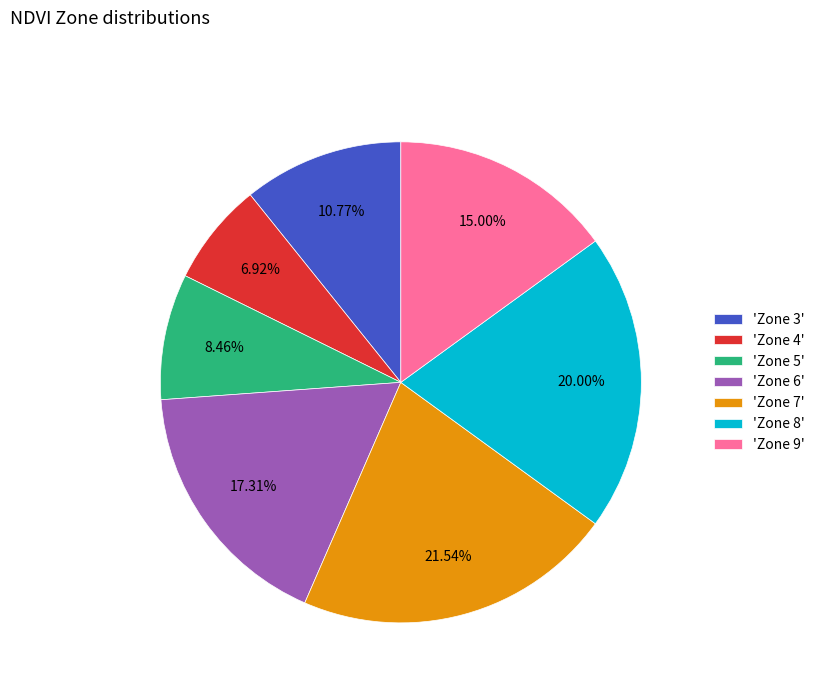

What is the ratio of the value at 'Zone 3' to the value at 'Zone 7'?

0.5